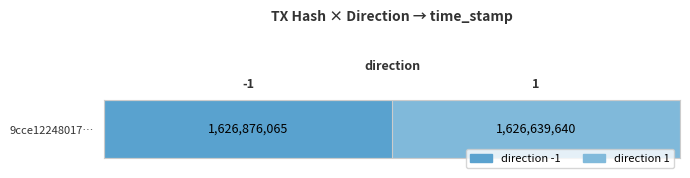

What is the sum of all values?

3253515705